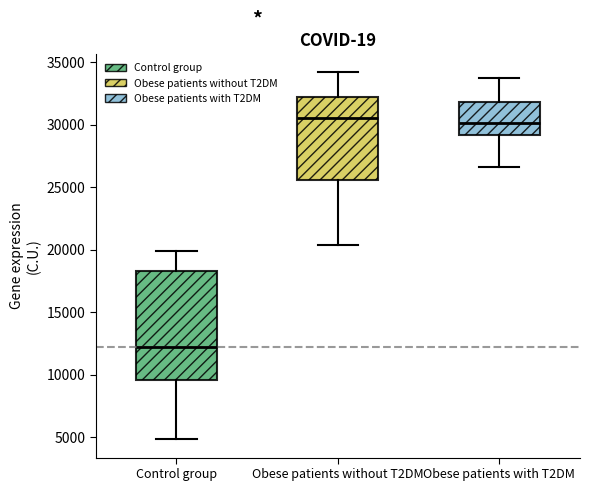

Where does the upper whisker of the box for Obese patients without T2DM end on the y-axis? The values are not printed on the chart, so give them approximately, as read against the axis.

34000